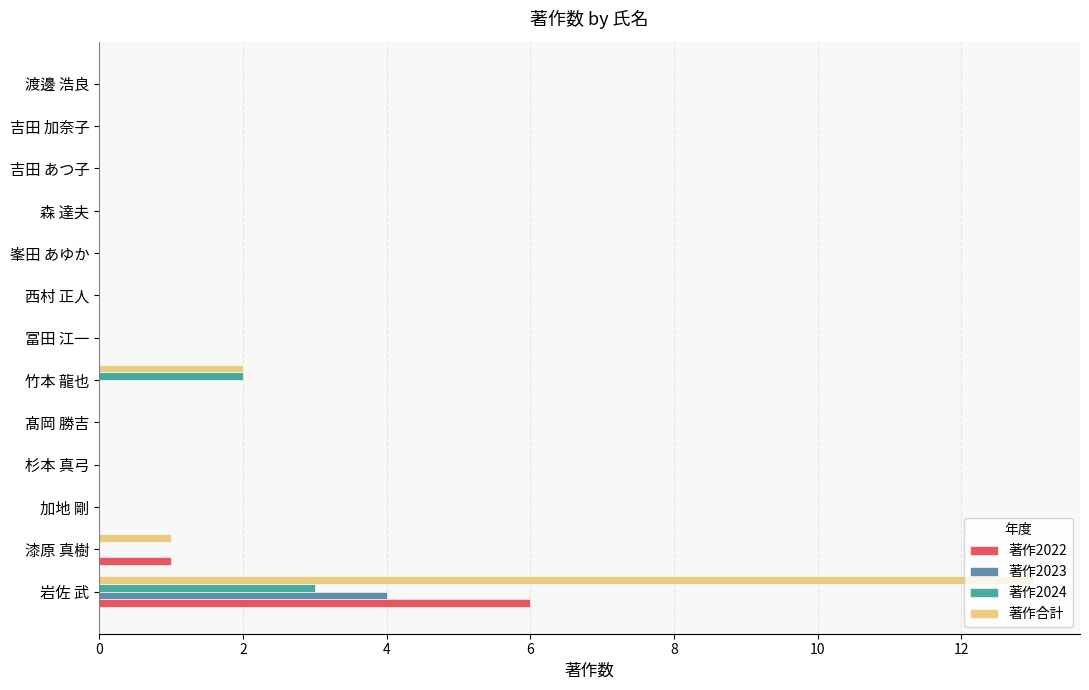

Is the value of 著作2023 at 渡邊 浩良 greater than the value of 著作合計 at 竹本 龍也?

No